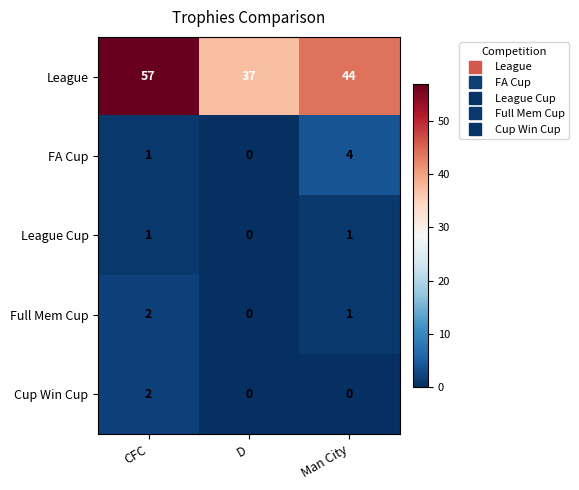

The value of FA Cup at Man City is 4. True or false?

True